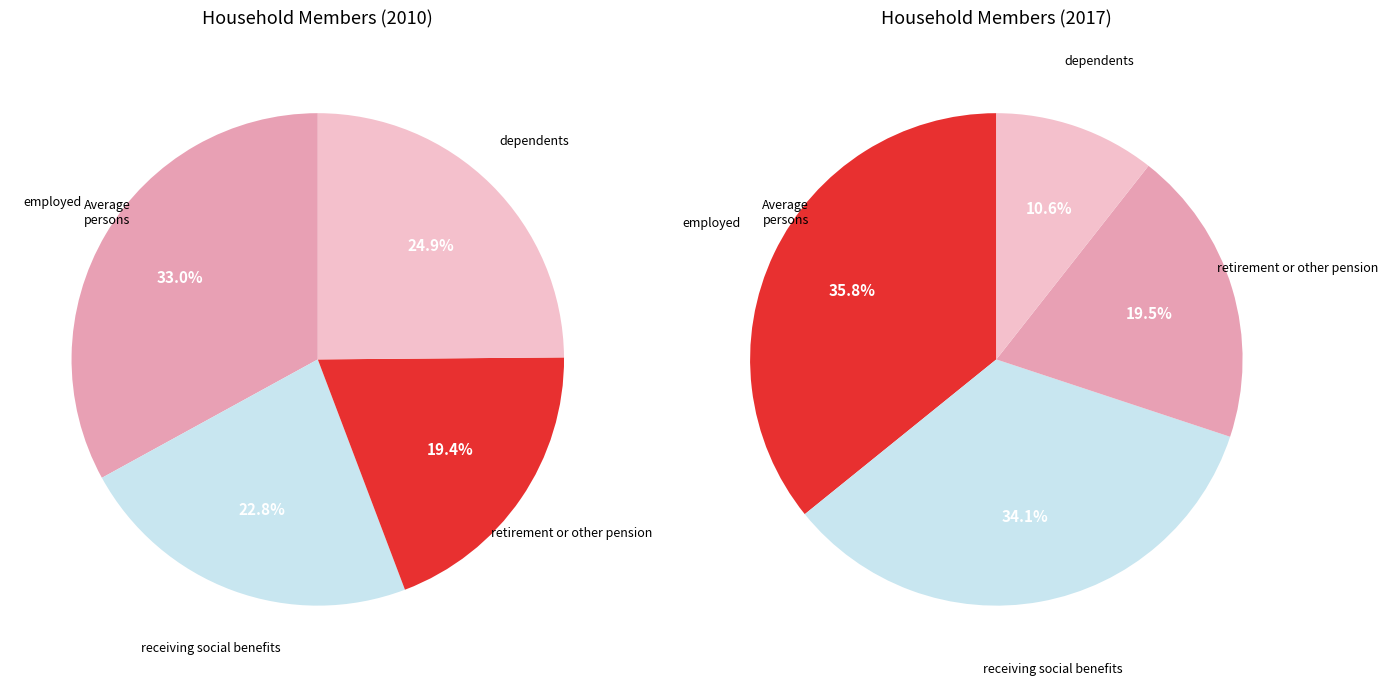

Is it true that receiving social benefits is 34% of the pie?

True